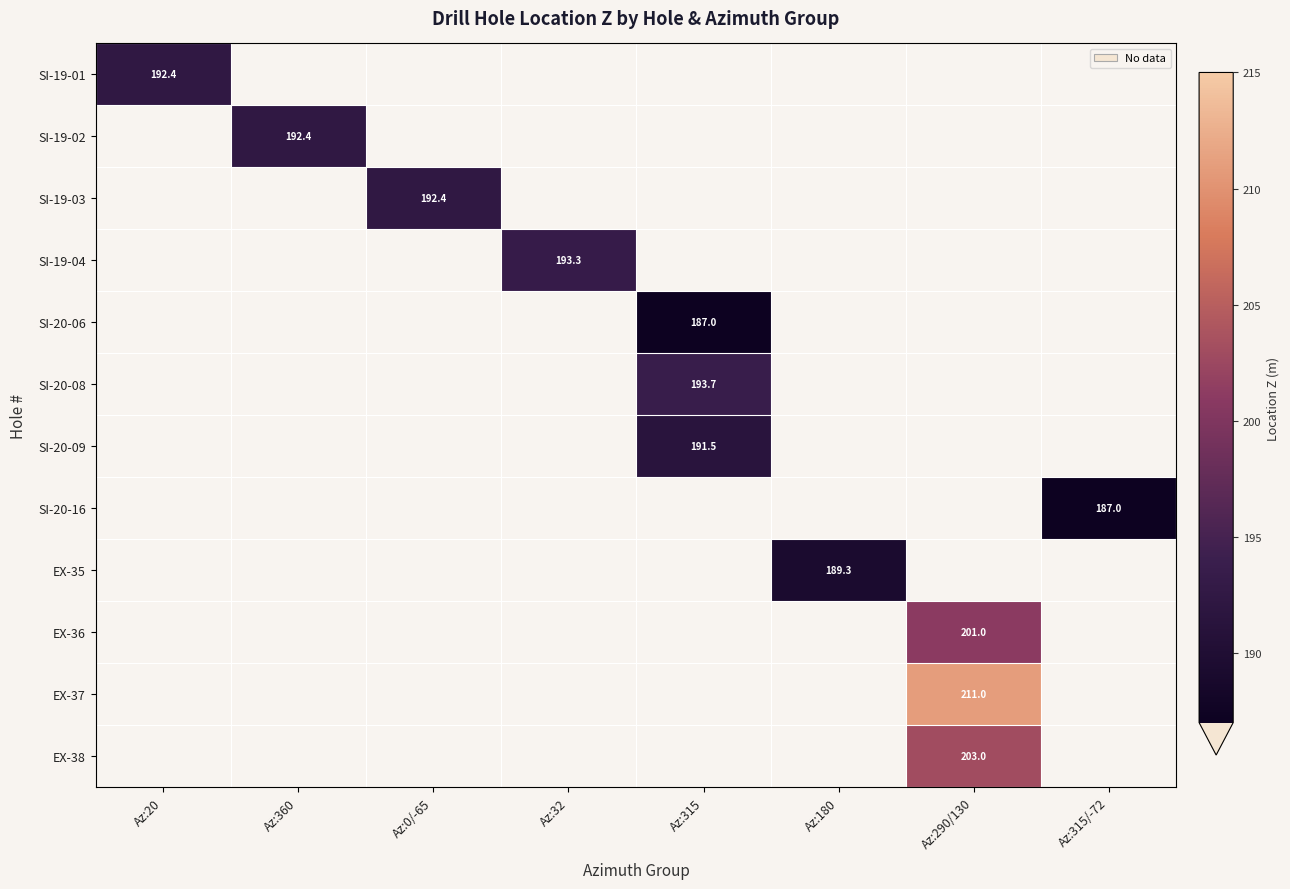

The SI-20-09 series shows 191.5 at Az:315. True or false?

True